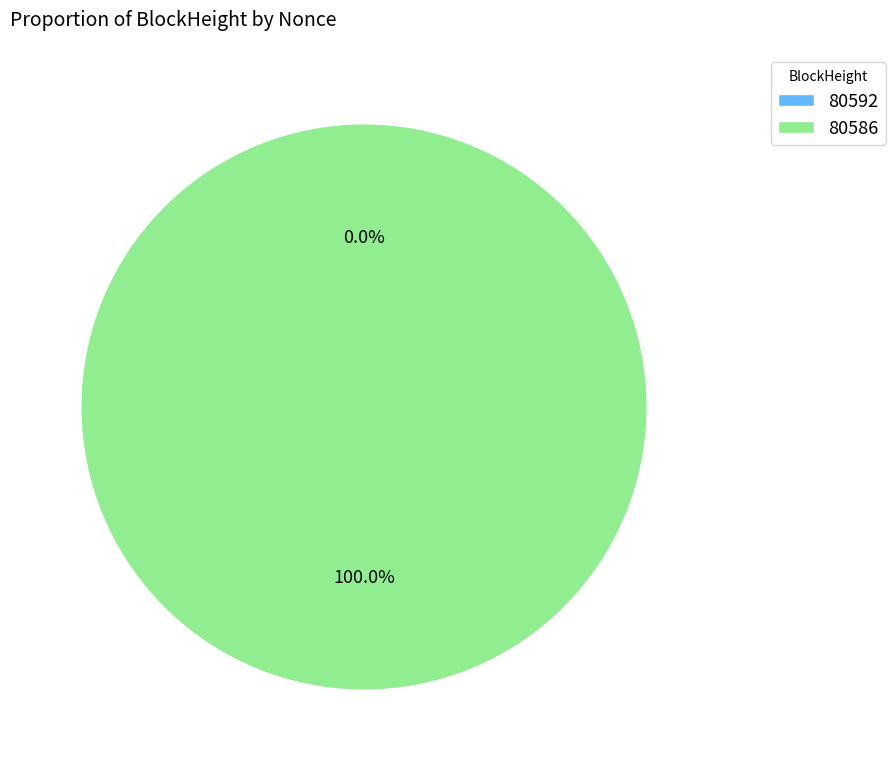

True or false: 80586 accounts for 99% of the total.

False